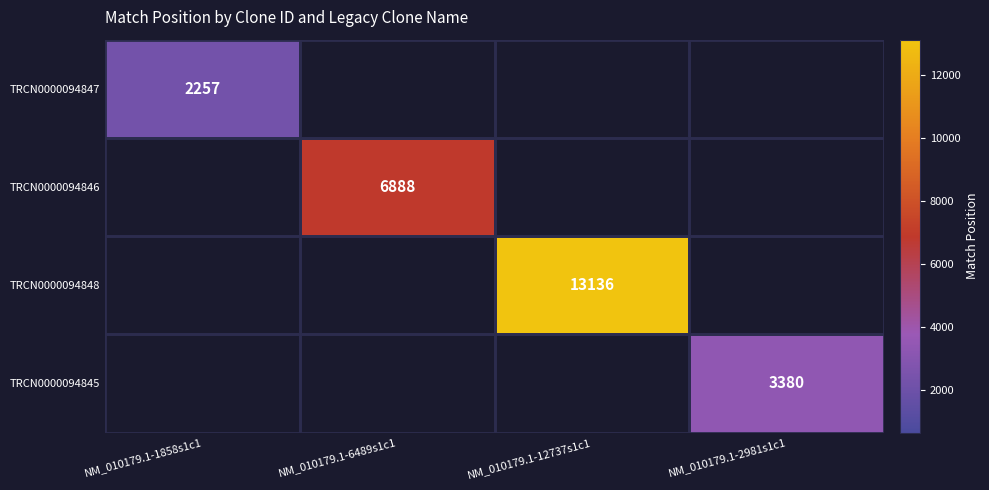

True or false: TRCN0000094846 has a value of 6888 at NM_010179.1-6489s1c1.

True